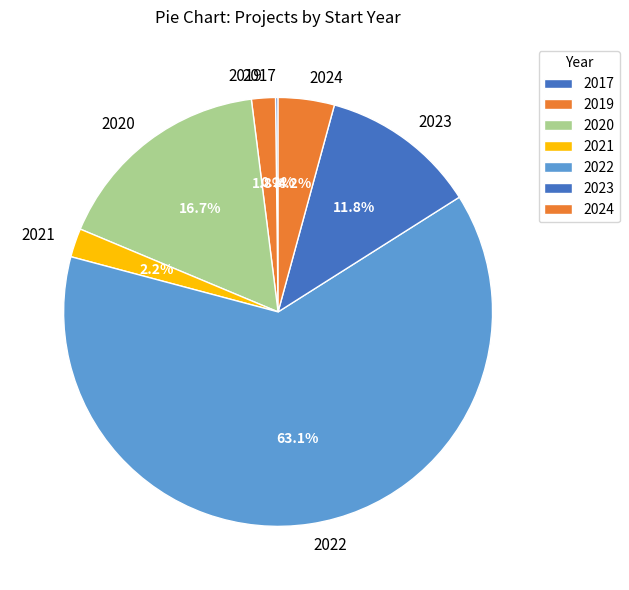

True or false: 2022 accounts for 1% of the total.

False